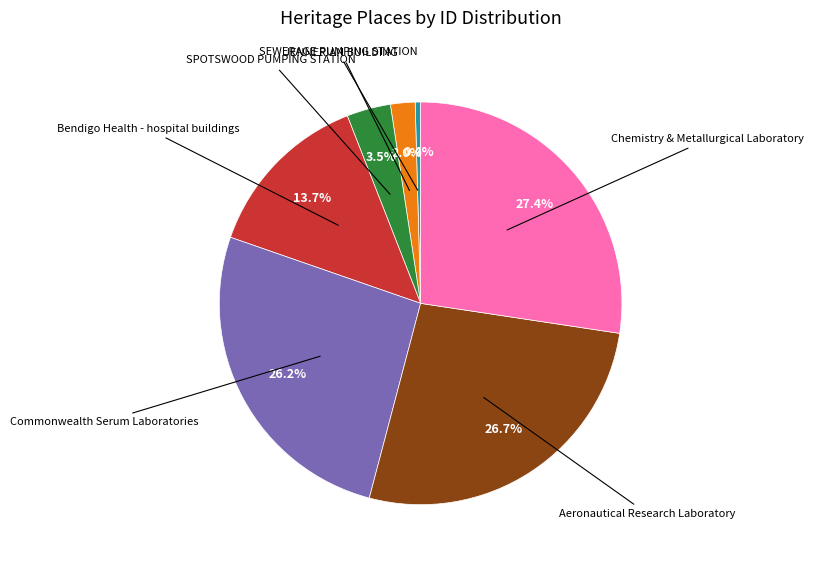

What percentage is the Commonwealth Serum Laboratories slice, to the nearest percent?

26%